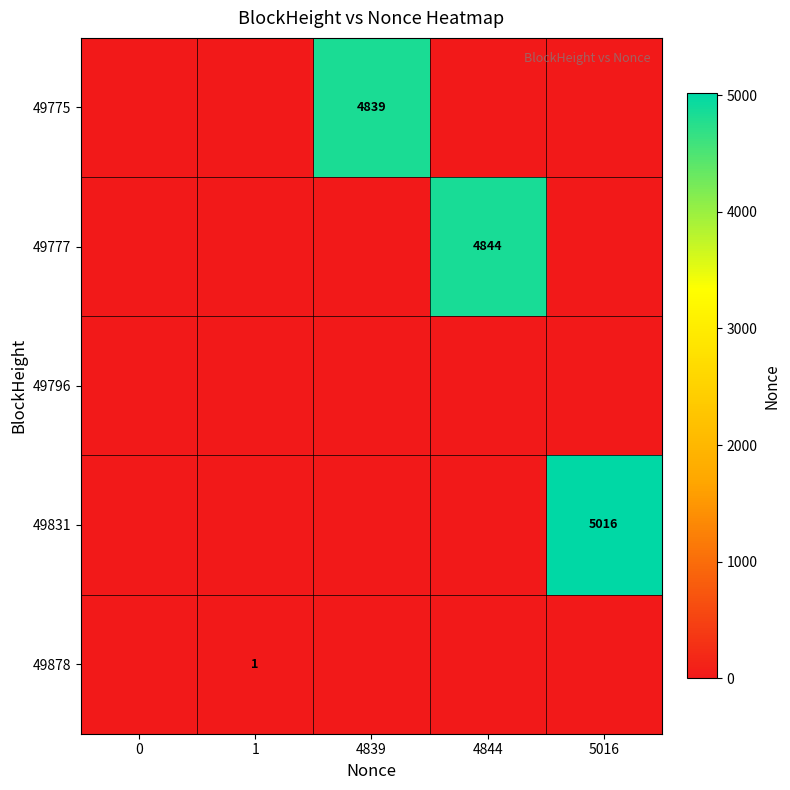

True or false: 49831 has a value of 2425 at 4844.

False